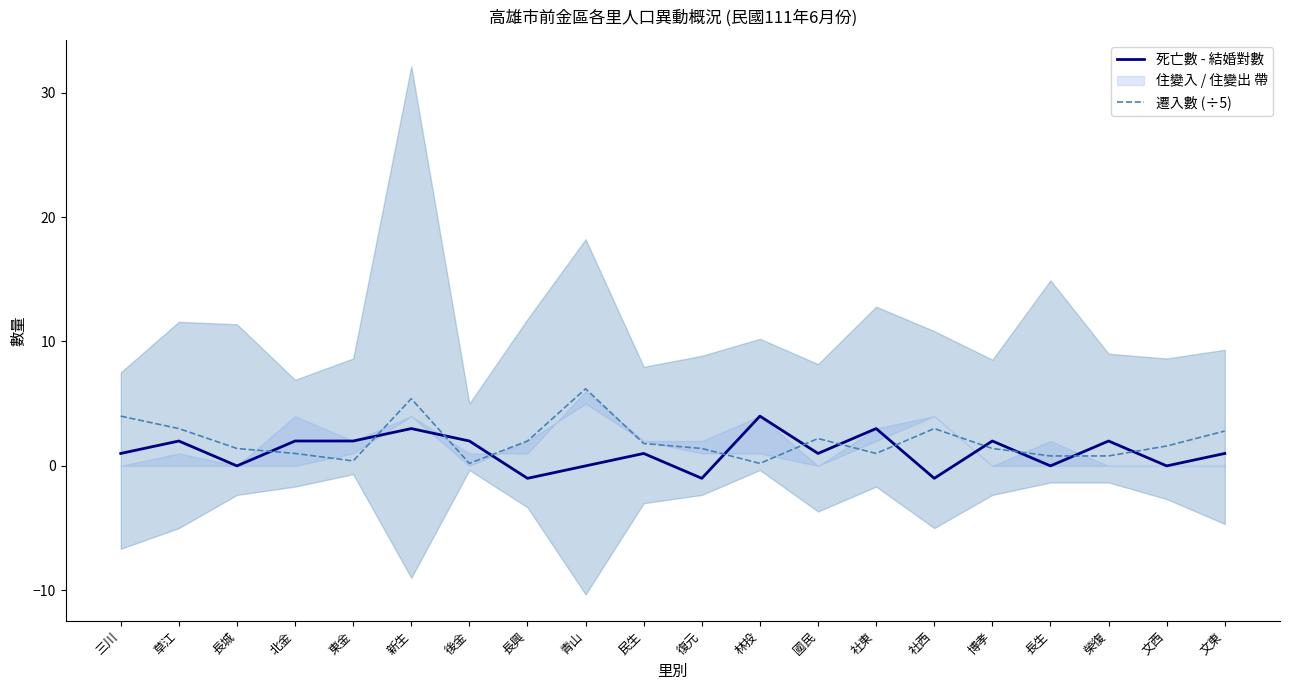

Which series has the largest total across all categories?

遷入數 (÷5)